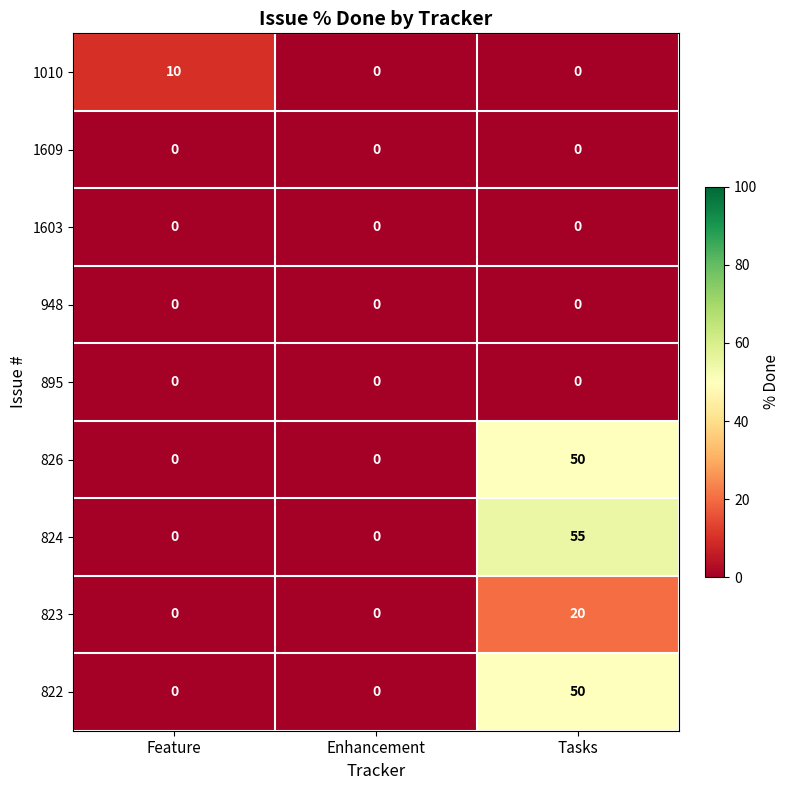

Which series has the largest total across all categories?

824